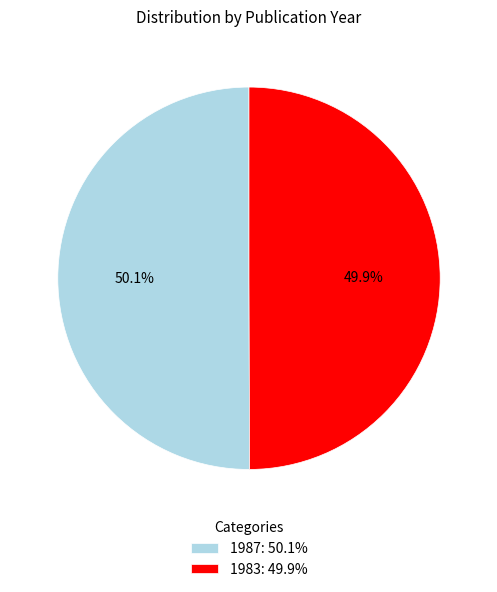

How many segments does this pie chart have?

2